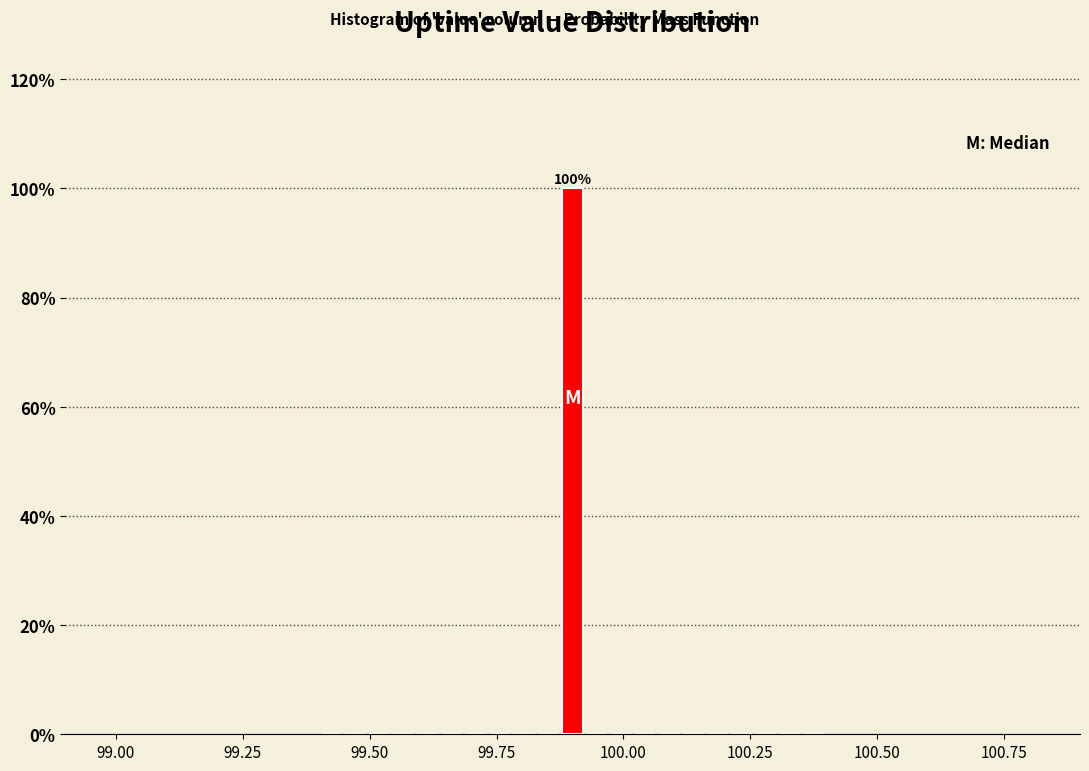

Read against the x-axis, roughly where is the centre of the tallest bar?

99.90